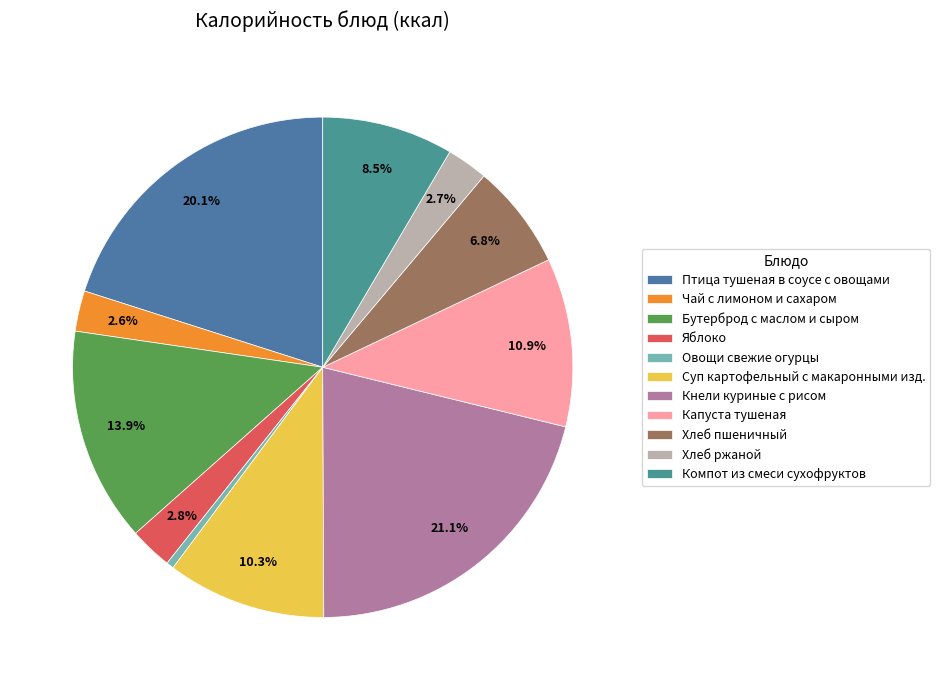

What percentage is NOT represented by Яблоко?

97.2%